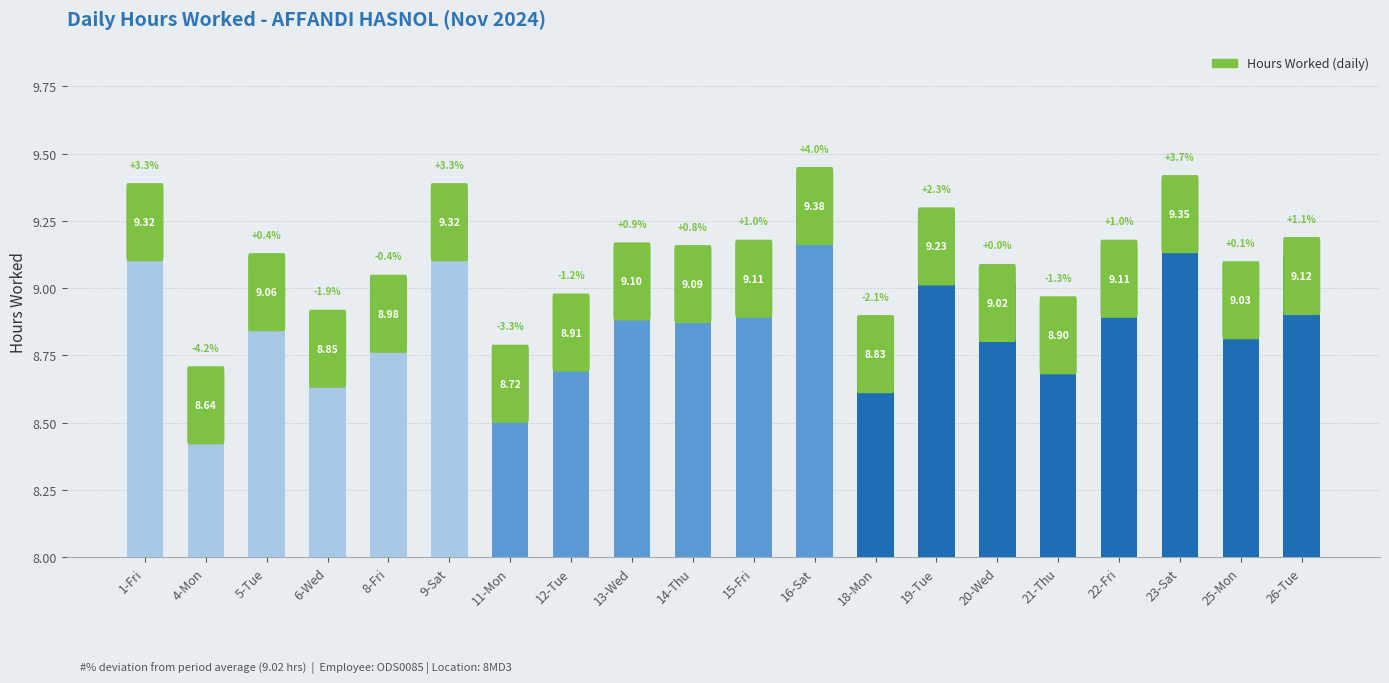

True or false: the data shows 6.0 at 25-Mon.

False